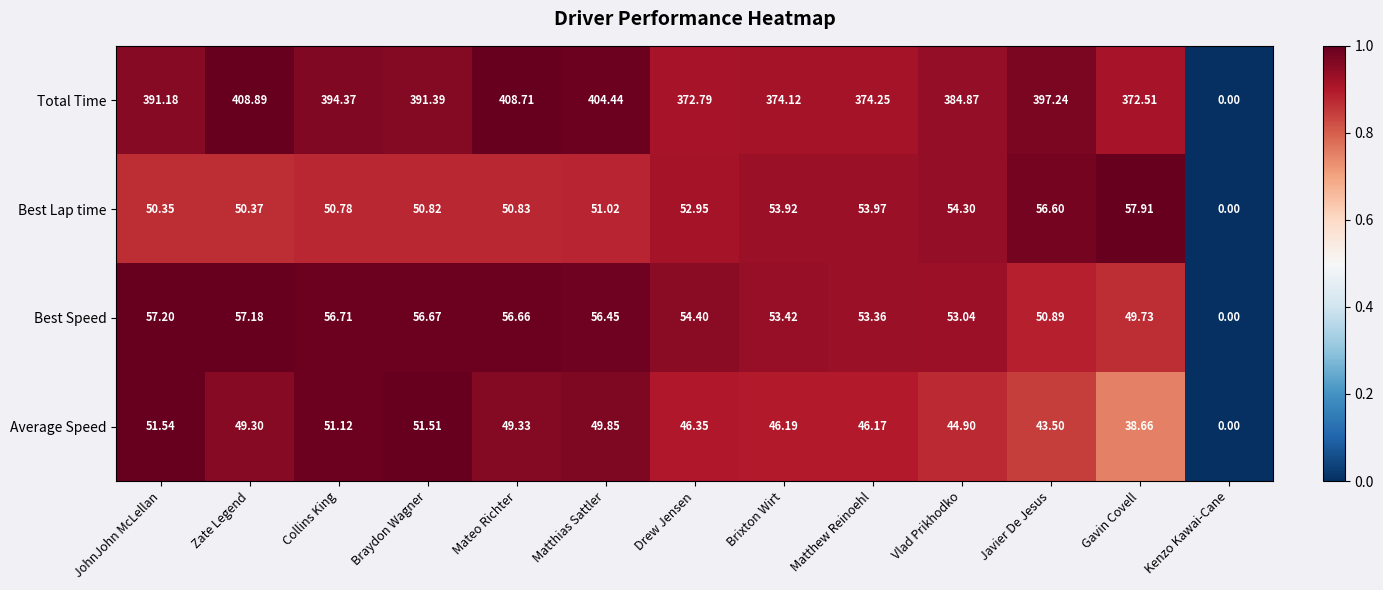

Which series has the largest total across all categories?

Total Time